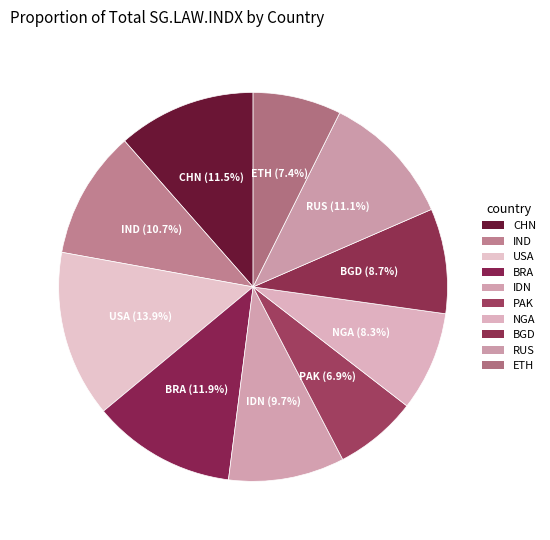

How many segments does this pie chart have?

10